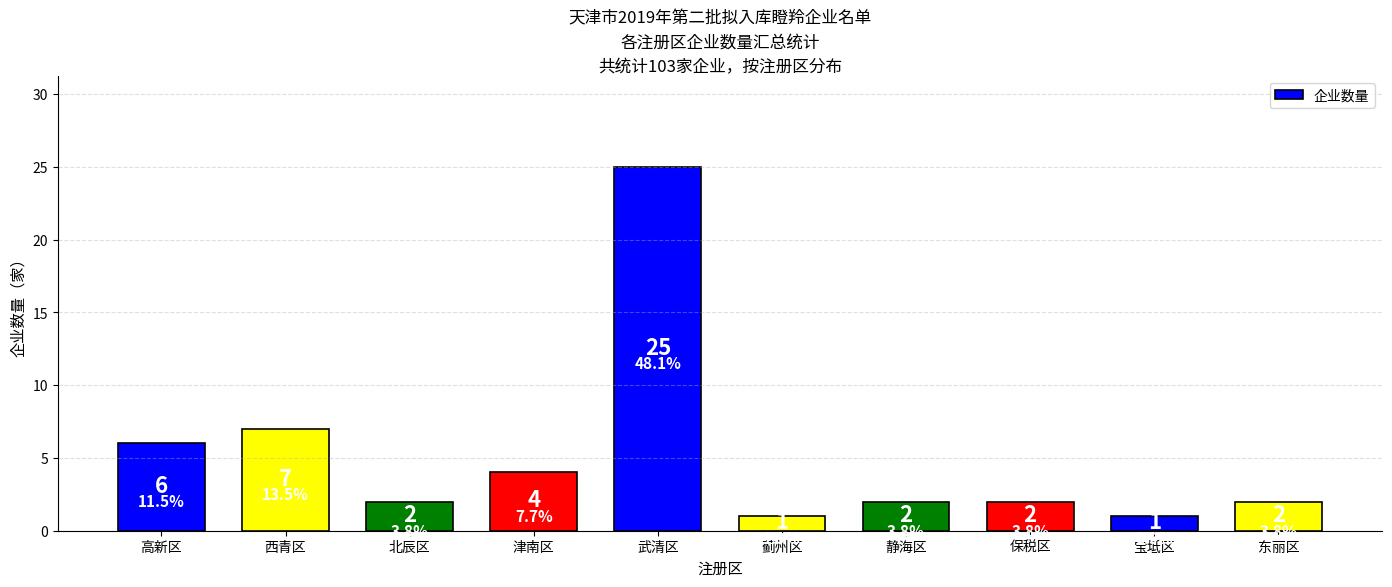

What is the smallest value displayed?

1